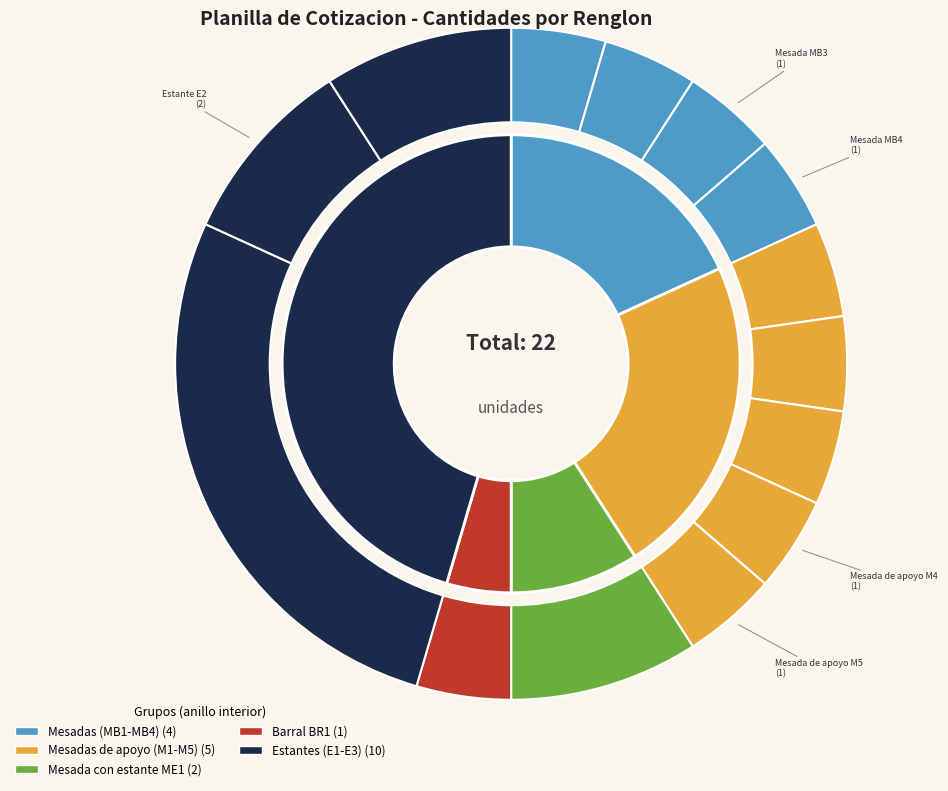

Count the number of slices in the pie.

14